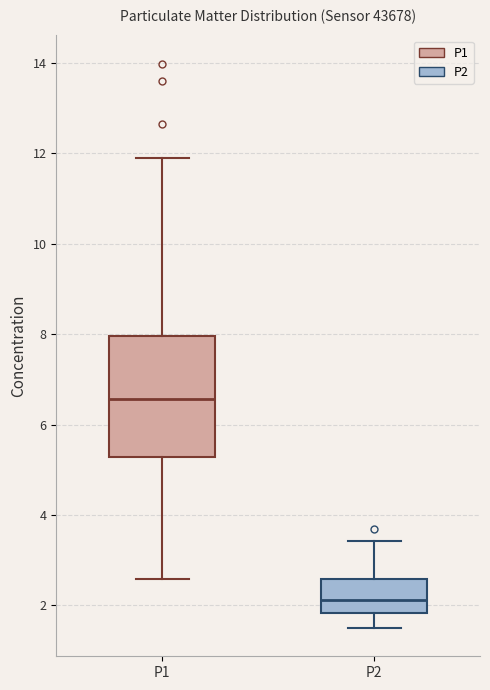

Where does the lower whisker of the box for P1 end on the y-axis? The values are not printed on the chart, so give them approximately, as read against the axis.

2.6